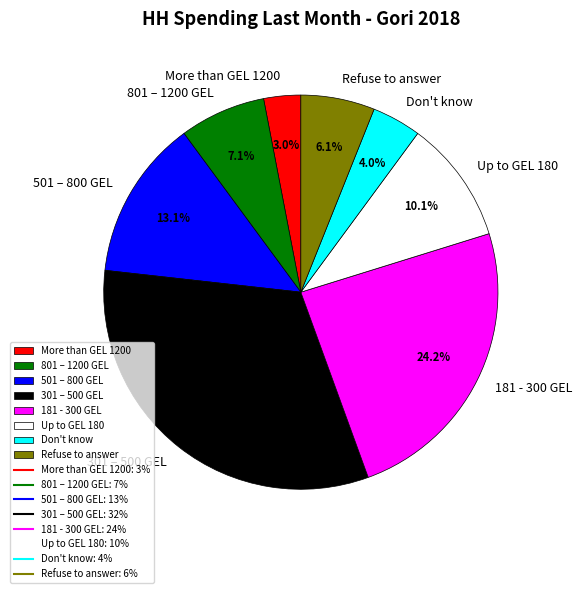

Does 301 – 500 GEL account for over 50% of the chart?

No